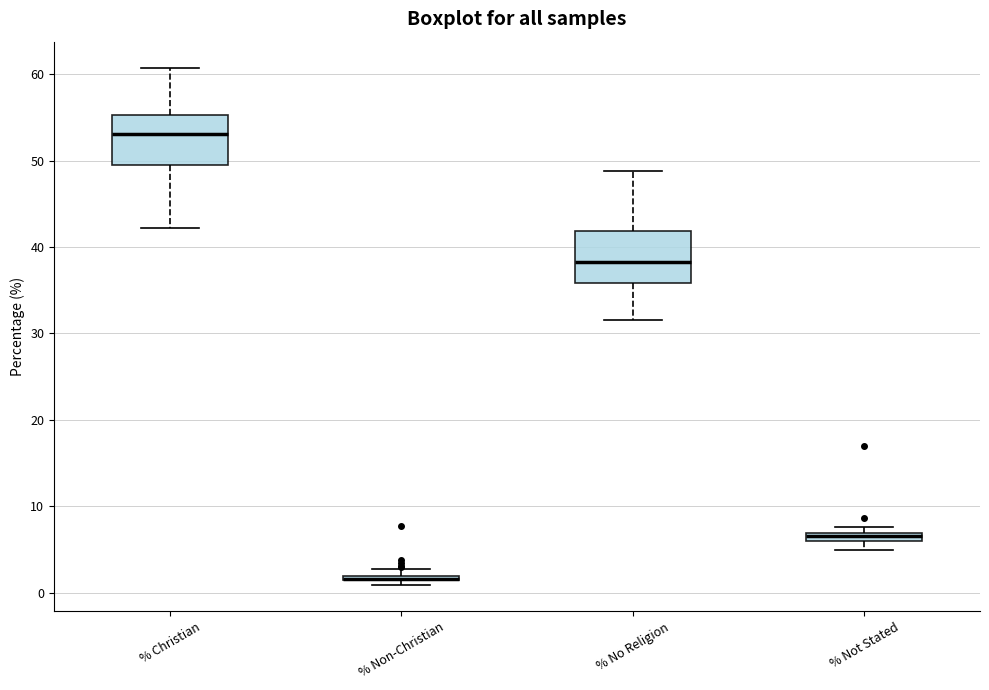

Where is the lower edge of the box for % Non-Christian on the y-axis? The values are not printed on the chart, so give them approximately, as read against the axis.

1